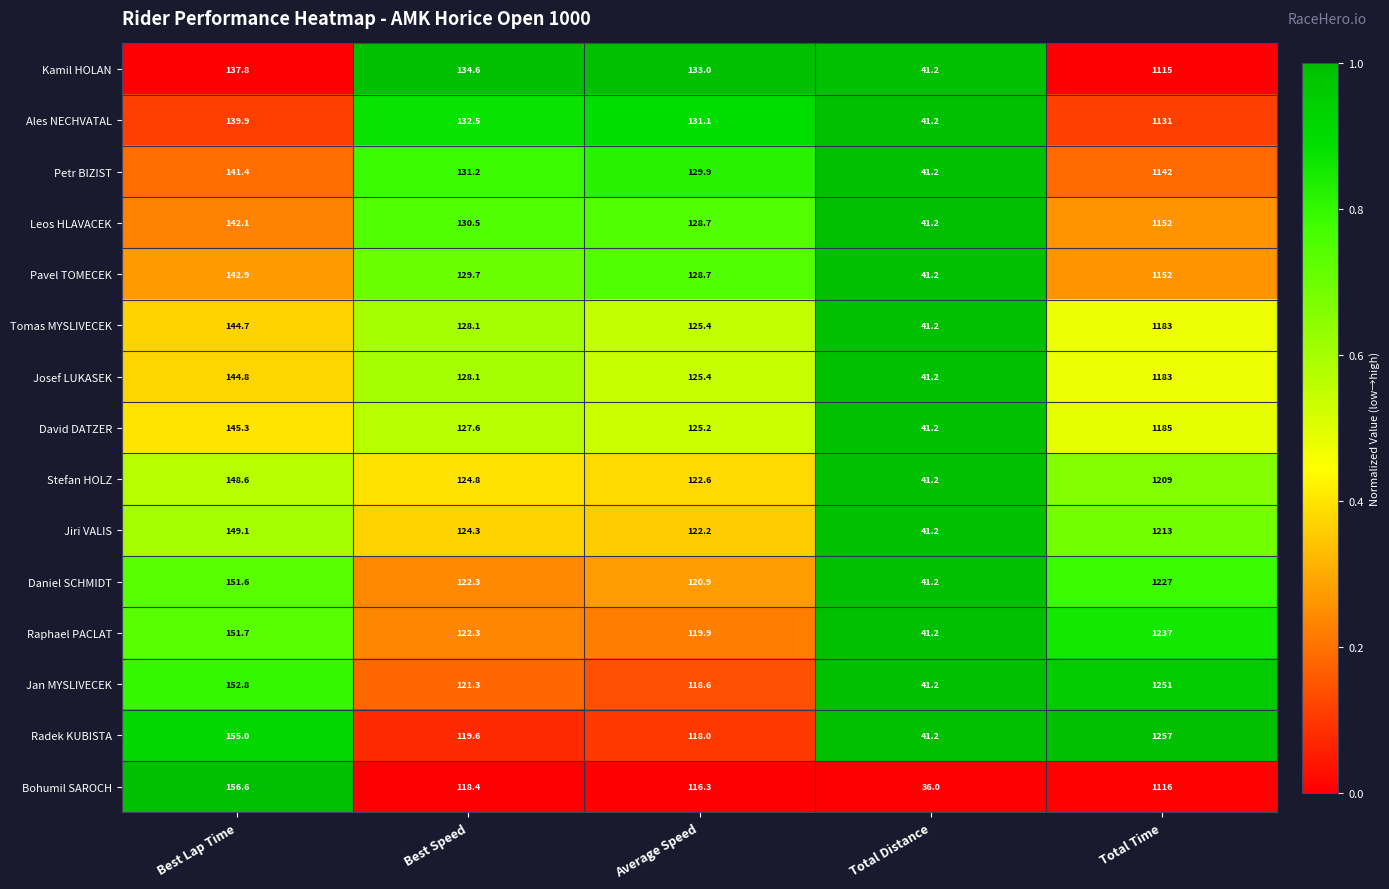

What is the greatest value displayed?

1257.0